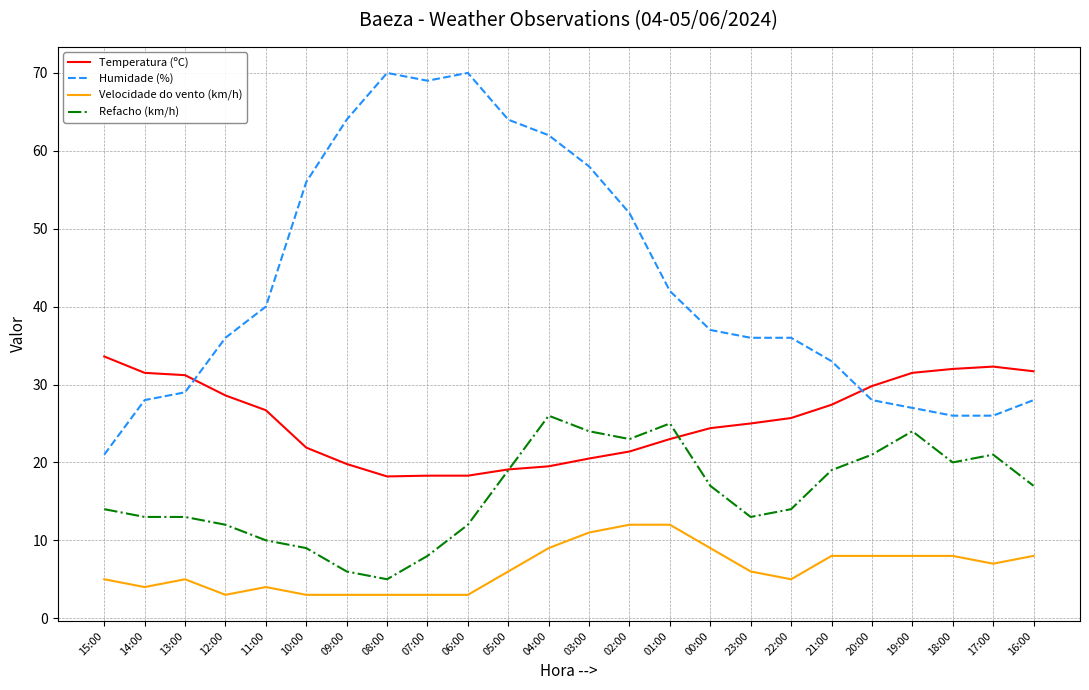

What is the minimum value shown in the chart?

3.0